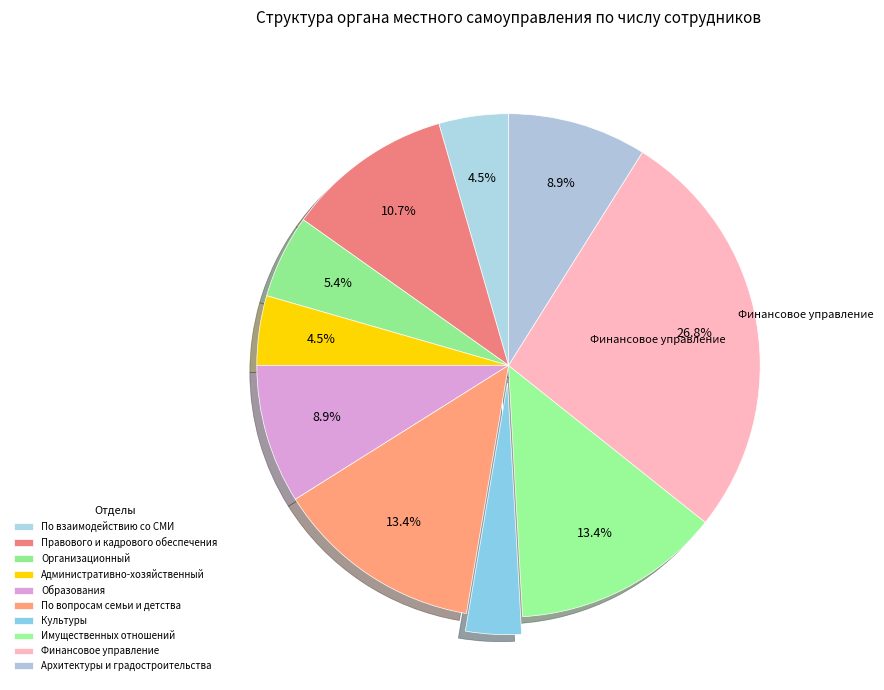

Rank the categories by value from highest to lowest.

Финансовое управление, Управление по вопросам семьи и детства, Управление имущественных отношений, Управление правового и кадрового обеспечения, Управление образования, Управление архитектуры и градостроительства, Организационный отдел, Отдел по взаимодействию со СМИ, Административно-хозяйственный отдел, Управление культуры